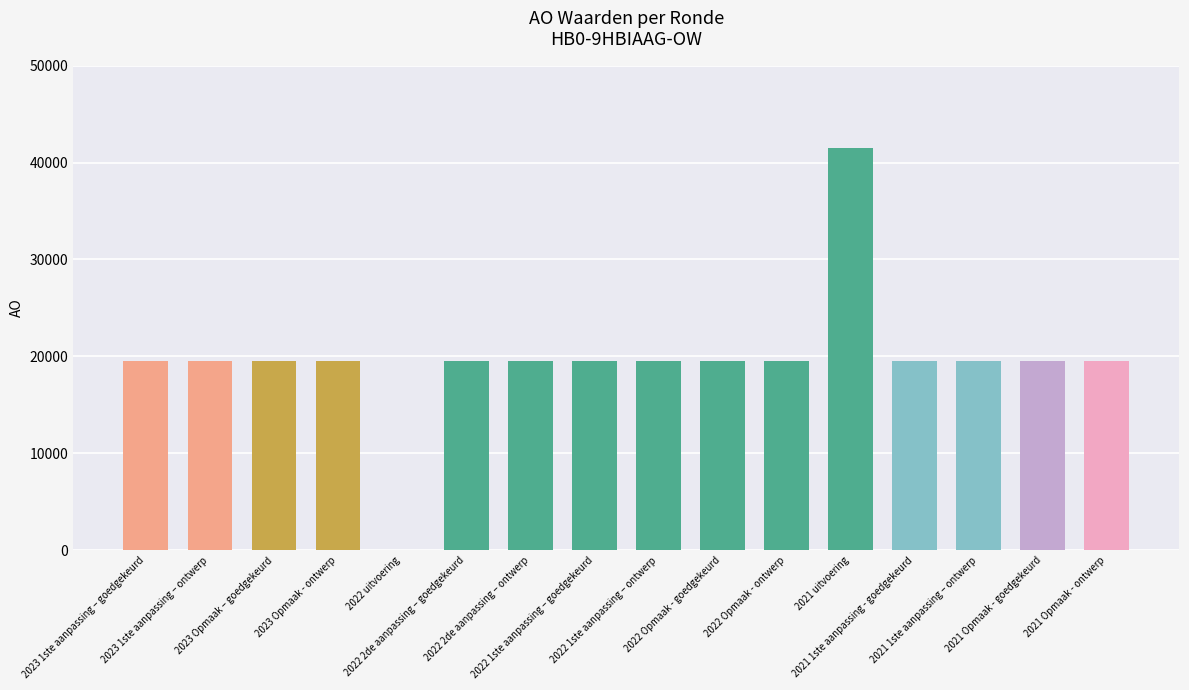

What is the greatest value displayed?

41453